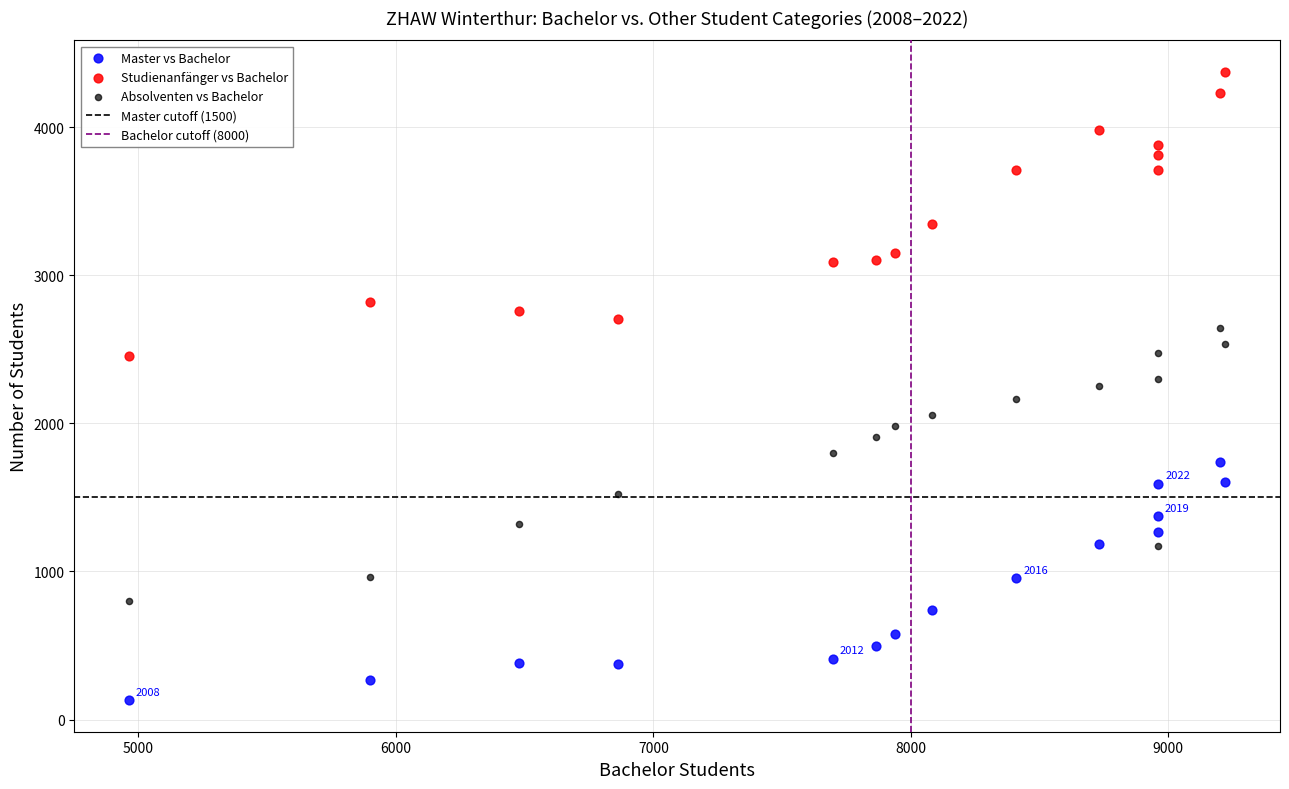

Across all data points, what is the range of X values (max minus min)?

4257